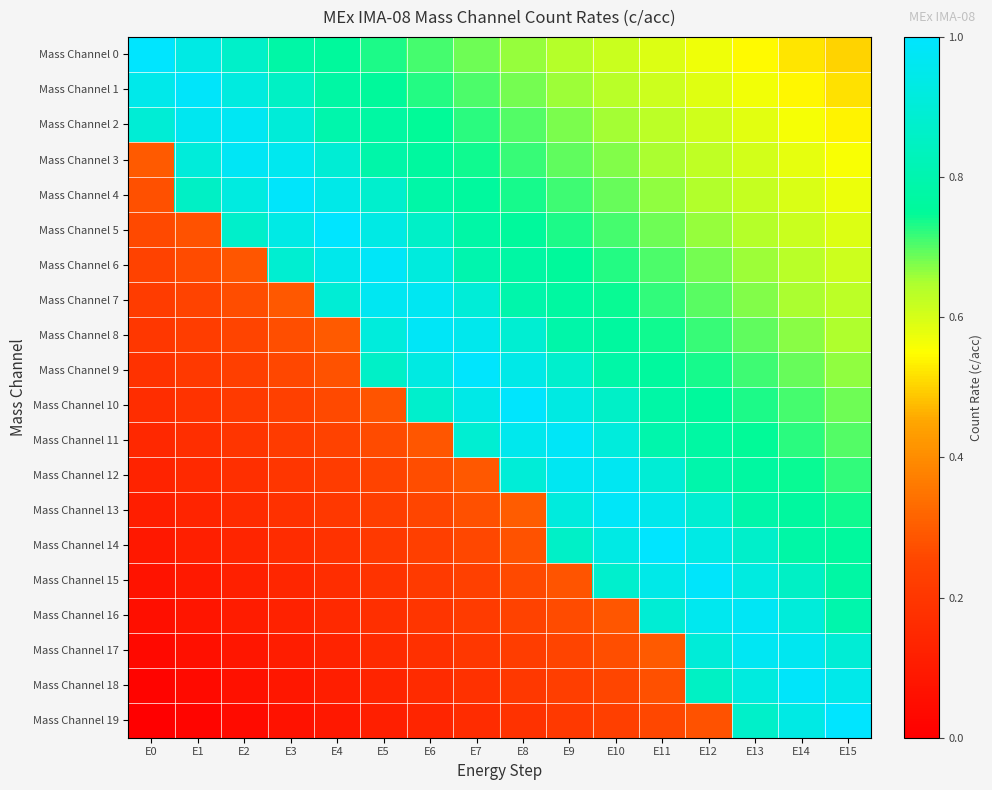

What is the spread (max minus min) of values at E13?

0.4